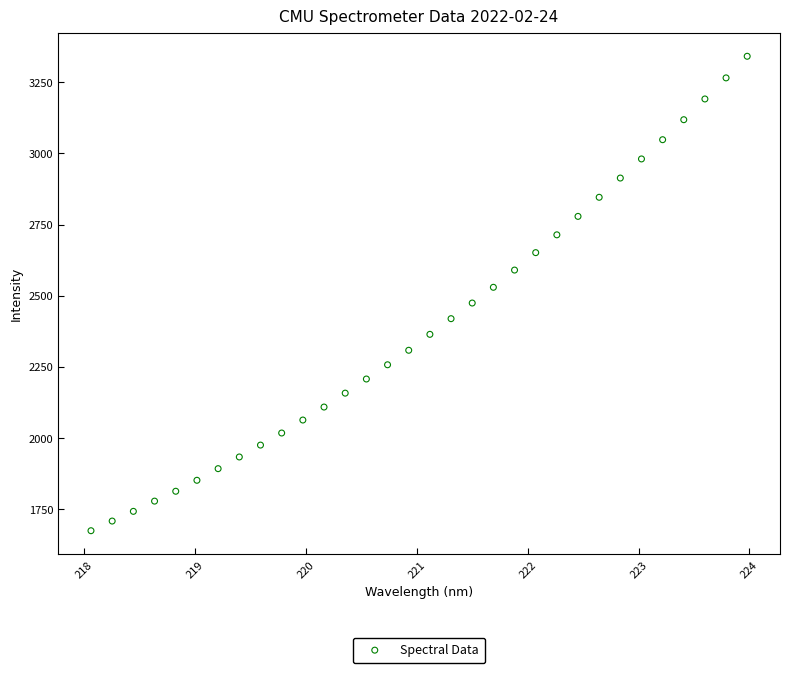

What is the range of Y values (max minus min)?

1666.7